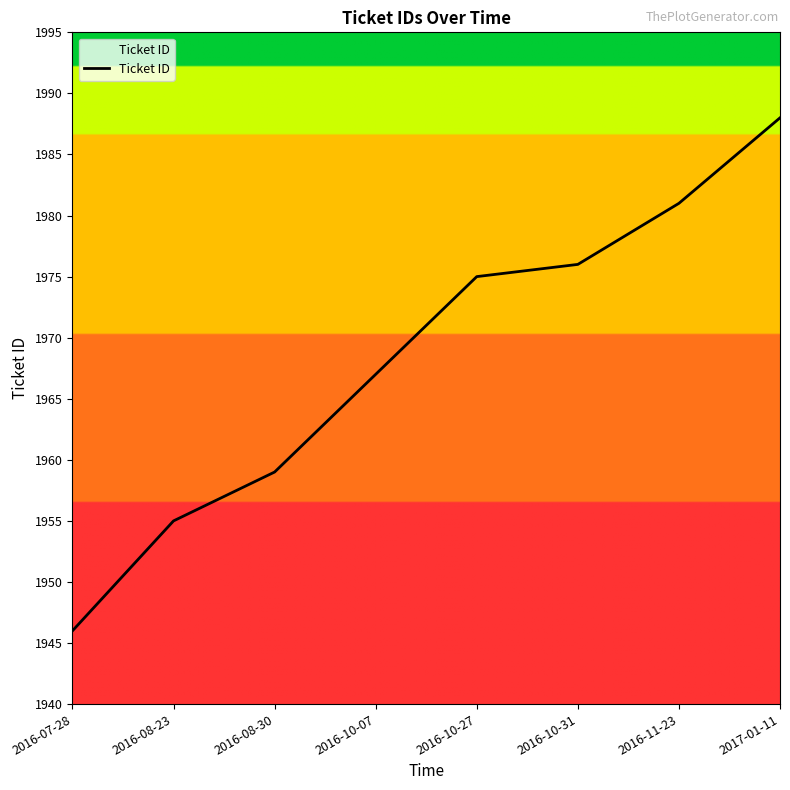

Reading right to left, transcribe all the data shown in this chart.

1988	1981	1976	1975	1967	1959	1955	1946